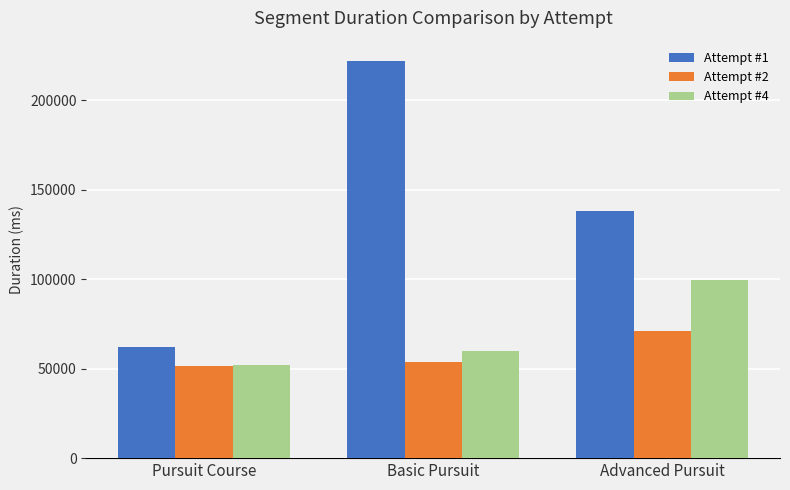

What are all the series names shown in the legend?

Attempt #1, Attempt #2, Attempt #4